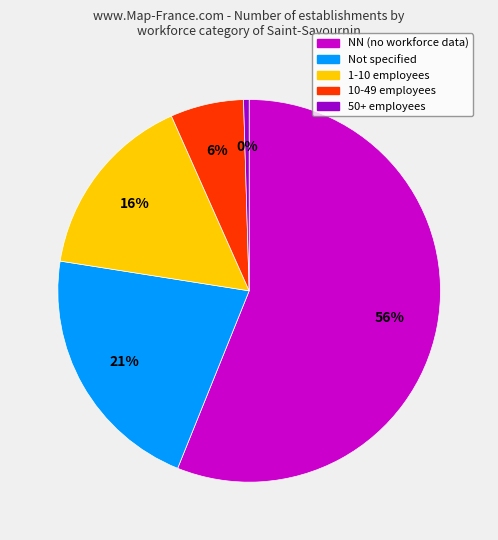

To the nearest percent, what is the average slice percentage?

20%